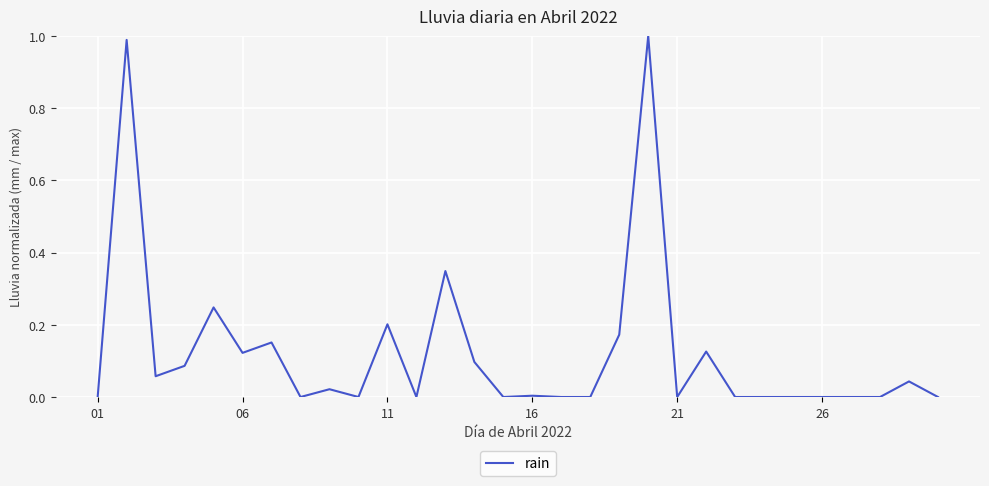

Is it true that the value at 11 is 0.2?

True